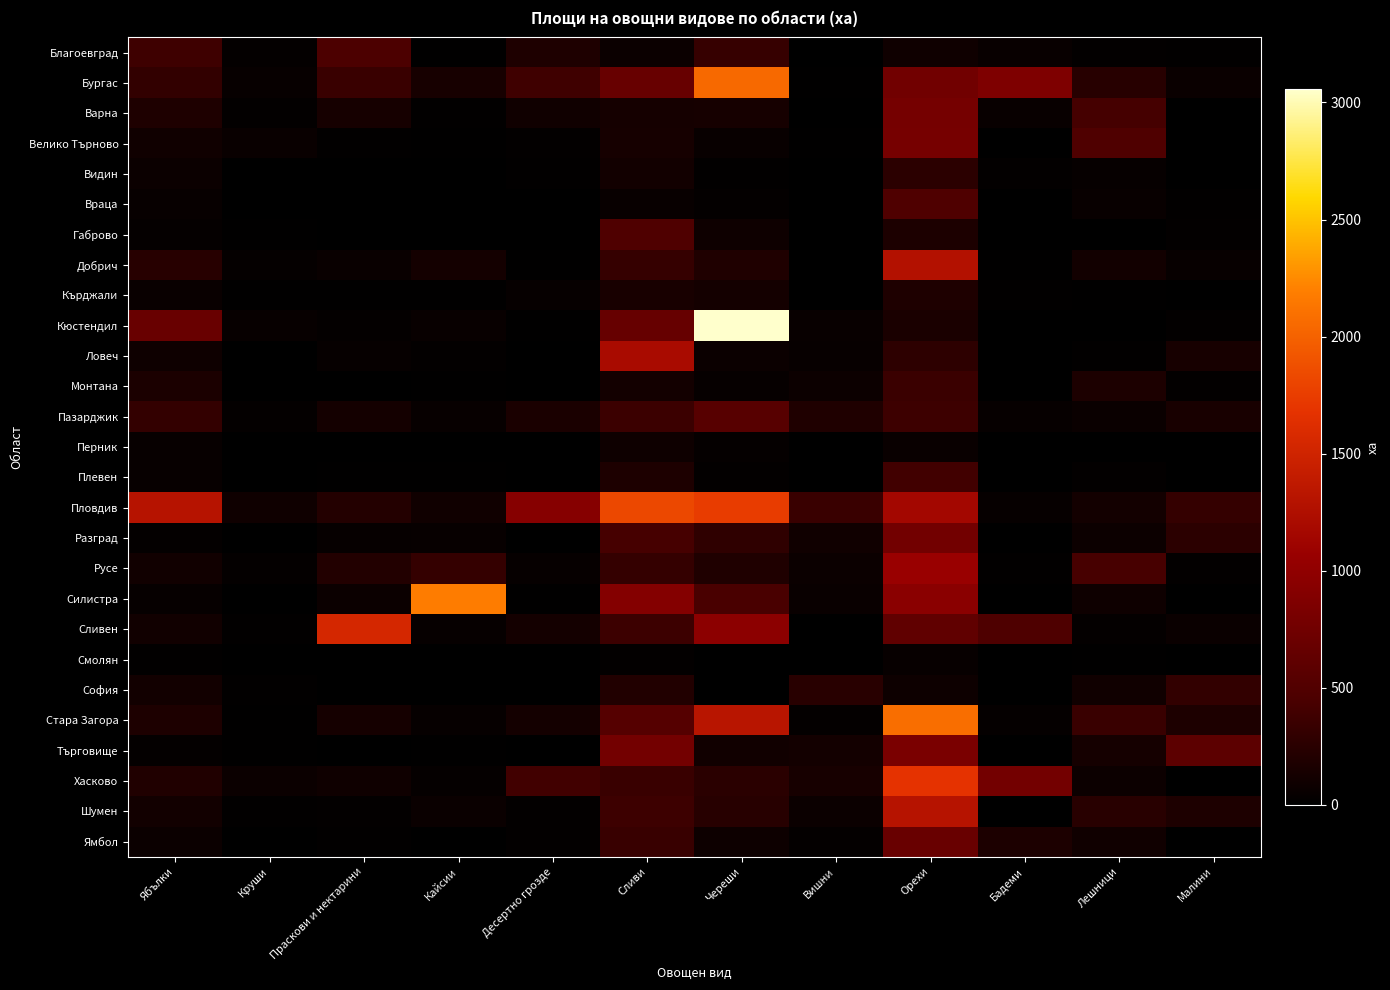

Reading right to left, what are all the values shown in this chart?

Благоевград: Малини=18.1	Лешници=26.5	Бадеми=54.3	Орехи=99.7	Вишни=11.0	Череши=333.1	Сливи=77.3	Десертно грозде=187.4	Кайсии=12.4	Праскови и нектарини=460.0	Круши=32.7	Ябълки=379.7
Бургас: Малини=68.9	Лешници=244.4	Бадеми=864.3	Орехи=757.0	Вишни=14.5	Череши=2050.4	Сливи=677.3	Десертно грозде=383.8	Кайсии=148.7	Праскови и нектарини=351.6	Круши=50.2	Ябълки=308.0
Варна: Малини=8.1	Лешници=422.8	Бадеми=57.5	Орехи=786.6	Вишни=0.6	Череши=142.2	Сливи=136.6	Десертно грозде=107.1	Кайсии=21.0	Праскови и нектарини=143.0	Круши=25.4	Ябълки=188.6
Велико Търново: Малини=6.1	Лешници=485.8	Бадеми=0.0	Орехи=797.5	Вишни=16.1	Череши=54.6	Сливи=142.3	Десертно грозде=24.2	Кайсии=12.1	Праскови и нектарини=18.0	Круши=62.4	Ябълки=103.5
Видин: Малини=0.0	Лешници=46.4	Бадеми=27.2	Орехи=264.3	Вишни=0.0	Череши=20.3	Сливи=116.1	Десертно грозде=23.4	Кайсии=6.2	Праскови и нектарини=2.7	Круши=3.4	Ябълки=72.3
Враца: Малини=23.3	Лешници=59.4	Бадеми=0.0	Орехи=481.1	Вишни=10.3	Череши=35.6	Сливи=57.8	Десертно грозде=3.1	Кайсии=4.4	Праскови и нектарини=1.9	Круши=5.4	Ябълки=49.3
Габрово: Малини=28.7	Лешници=0.0	Бадеми=0.0	Орехи=174.9	Вишни=0.0	Череши=90.5	Сливи=486.4	Десертно грозде=2.4	Кайсии=1.0	Праскови и нектарини=4.4	Круши=13.9	Ябълки=37.4
Добрич: Малини=49.4	Лешници=115.1	Бадеми=16.1	Орехи=1280.3	Вишни=7.8	Череши=192.8	Сливи=326.3	Десертно грозде=17.7	Кайсии=126.5	Праскови и нектарини=62.0	Круши=39.0	Ябълки=241.3
Кърджали: Малини=0.0	Лешници=16.4	Бадеми=21.3	Орехи=190.3	Вишни=0.0	Череши=127.7	Сливи=153.9	Десертно грозде=47.2	Кайсии=14.8	Праскови и нектарини=13.5	Круши=16.5	Ябълки=63.9
Кюстендил: Малини=27.8	Лешници=10.3	Бадеми=0.0	Орехи=164.4	Вишни=59.2	Череши=3056.2	Сливи=664.9	Десертно грозде=17.8	Кайсии=56.5	Праскови и нектарини=34.8	Круши=49.1	Ябълки=682.5
Ловеч: Малини=146.4	Лешници=23.0	Бадеми=0.0	Орехи=278.8	Вишни=52.4	Череши=72.0	Сливи=1203.0	Десертно грозде=4.5	Кайсии=25.9	Праскови и нектарини=44.4	Круши=10.8	Ябълки=89.6
Монтана: Малини=26.9	Лешници=174.5	Бадеми=0.0	Орехи=357.6	Вишни=80.3	Череши=44.4	Сливи=123.6	Десертно грозде=0.0	Кайсии=14.0	Праскови и нектарини=4.1	Круши=1.7	Ябълки=168.6
Пазарджик: Малини=150.4	Лешници=66.4	Бадеми=44.5	Орехи=375.0	Вишни=195.6	Череши=547.3	Сливи=359.8	Десертно грозде=164.2	Кайсии=52.7	Праскови и нектарини=127.8	Круши=30.9	Ябълки=312.8
Перник: Малини=0.0	Лешници=5.1	Бадеми=0.0	Орехи=64.2	Вишни=10.8	Череши=40.3	Сливи=93.2	Десертно грозде=0.0	Кайсии=1.2	Праскови и нектарини=0.0	Круши=7.5	Ябълки=53.2
Плевен: Малини=10.0	Лешници=26.9	Бадеми=0.8	Орехи=395.9	Вишни=0.0	Череши=27.2	Сливи=179.1	Десертно грозде=0.0	Кайсии=13.7	Праскови и нектарини=14.6	Круши=5.0	Ябълки=48.2
Пловдив: Малини=321.2	Лешници=120.9	Бадеми=43.3	Орехи=1155.7	Вишни=349.0	Череши=1746.1	Сливи=1825.3	Десертно грозде=923.5	Кайсии=103.3	Праскови и нектарини=218.4	Круши=100.8	Ябълки=1303.9
Разград: Малини=264.2	Лешници=81.4	Бадеми=0.0	Орехи=758.9	Вишни=102.0	Череши=289.6	Сливи=426.2	Десертно грозде=9.1	Кайсии=50.9	Праскови и нектарини=44.2	Круши=4.6	Ябълки=34.3
Русе: Малини=25.2	Лешници=433.6	Бадеми=18.0	Орехи=1074.6	Вишни=71.8	Череши=194.1	Сливи=316.9	Десертно грозде=42.9	Кайсии=320.7	Праскови и нектарини=210.6	Круши=32.0	Ябълки=108.7
Силистра: Малини=0.0	Лешници=94.7	Бадеми=6.1	Орехи=952.8	Вишни=60.0	Череши=446.3	Сливи=903.5	Десертно грозде=14.2	Кайсии=2181.4	Праскови и нектарини=76.0	Круши=7.2	Ябълки=46.8
Сливен: Малини=65.8	Лешници=31.0	Бадеми=476.5	Орехи=622.5	Вишни=10.6	Череши=971.6	Сливи=366.5	Десертно грозде=130.9	Кайсии=45.4	Праскови и нектарини=1545.9	Круши=22.3	Ябълки=111.2
Смолян: Малини=5.3	Лешници=17.7	Бадеми=0.0	Орехи=50.2	Вишни=1.7	Череши=10.9	Сливи=27.1	Десертно грозде=1.2	Кайсии=0.0	Праскови и нектарини=0.7	Круши=1.9	Ябълки=18.0
София: Малини=307.1	Лешници=103.7	Бадеми=0.0	Орехи=86.7	Вишни=249.6	Череши=7.3	Сливи=208.0	Десертно грозде=0.6	Кайсии=1.8	Праскови и нектарини=1.1	Круши=19.2	Ябълки=118.7
Стара Загора: Малини=182.8	Лешници=347.5	Бадеми=40.5	Орехи=2088.4	Вишни=31.2	Череши=1321.0	Сливи=534.0	Десертно грозде=130.7	Кайсии=43.9	Праскови и нектарини=133.9	Круши=16.6	Ябълки=179.6
Търговище: Малини=587.2	Лешници=133.5	Бадеми=0.0	Орехи=829.6	Вишни=120.7	Череши=108.8	Сливи=775.3	Десертно грозде=11.3	Кайсии=17.0	Праскови и нектарини=7.4	Круши=13.6	Ябълки=30.5
Хасково: Малини=3.3	Лешници=81.6	Бадеми=771.2	Орехи=1679.1	Вишни=146.7	Череши=261.4	Сливи=349.1	Десертно грозде=395.1	Кайсии=40.6	Праскови и нектарини=97.5	Круши=77.2	Ябълки=199.8
Шумен: Малини=182.2	Лешници=245.7	Бадеми=4.5	Орехи=1302.9	Вишни=72.2	Череши=241.3	Сливи=372.0	Десертно грозде=27.4	Кайсии=67.8	Праскови и нектарини=24.1	Круши=21.3	Ябълки=116.2
Ямбол: Малини=8.3	Лешници=102.0	Бадеми=173.8	Орехи=685.2	Вишни=35.7	Череши=89.4	Сливи=340.8	Десертно грозде=28.0	Кайсии=4.1	Праскови и нектарини=19.8	Круши=6.4	Ябълки=76.8